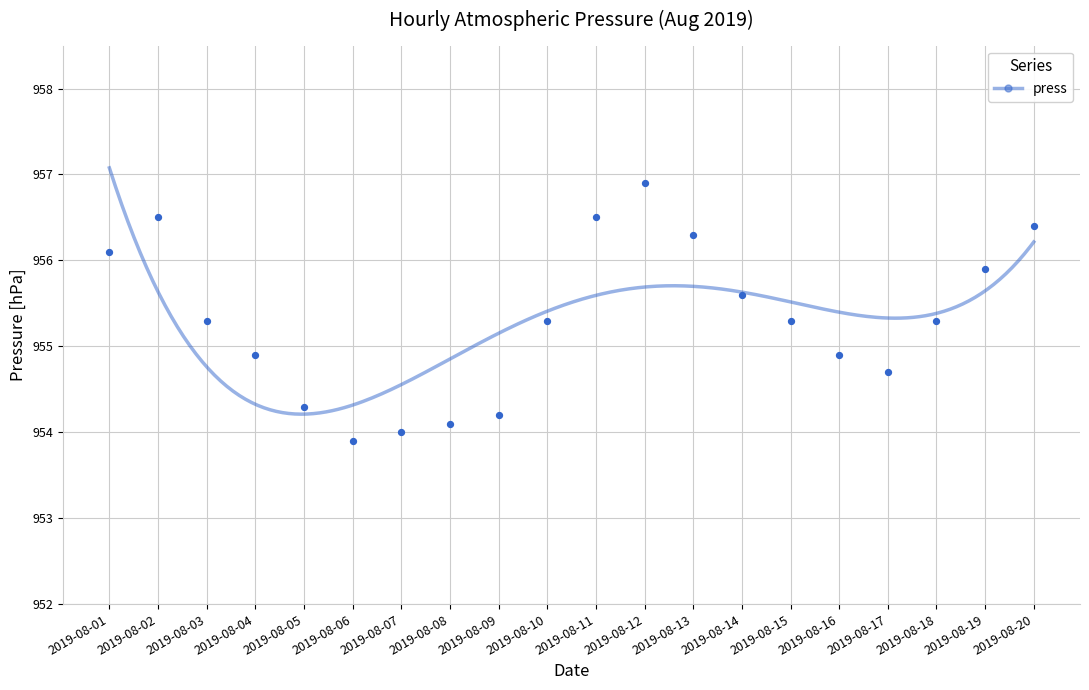

What is the range of Y values (max minus min)?

3.0